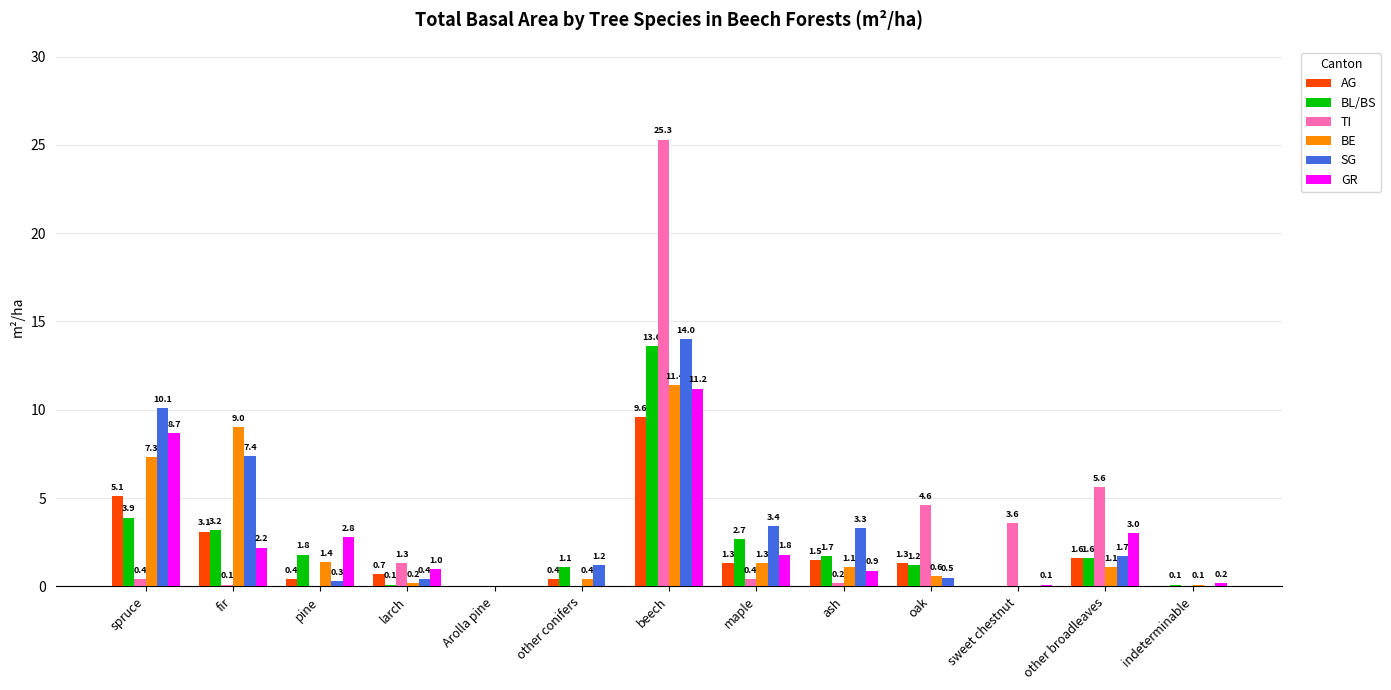

Is the value of TI at other broadleaves greater than the value of BE at spruce?

No